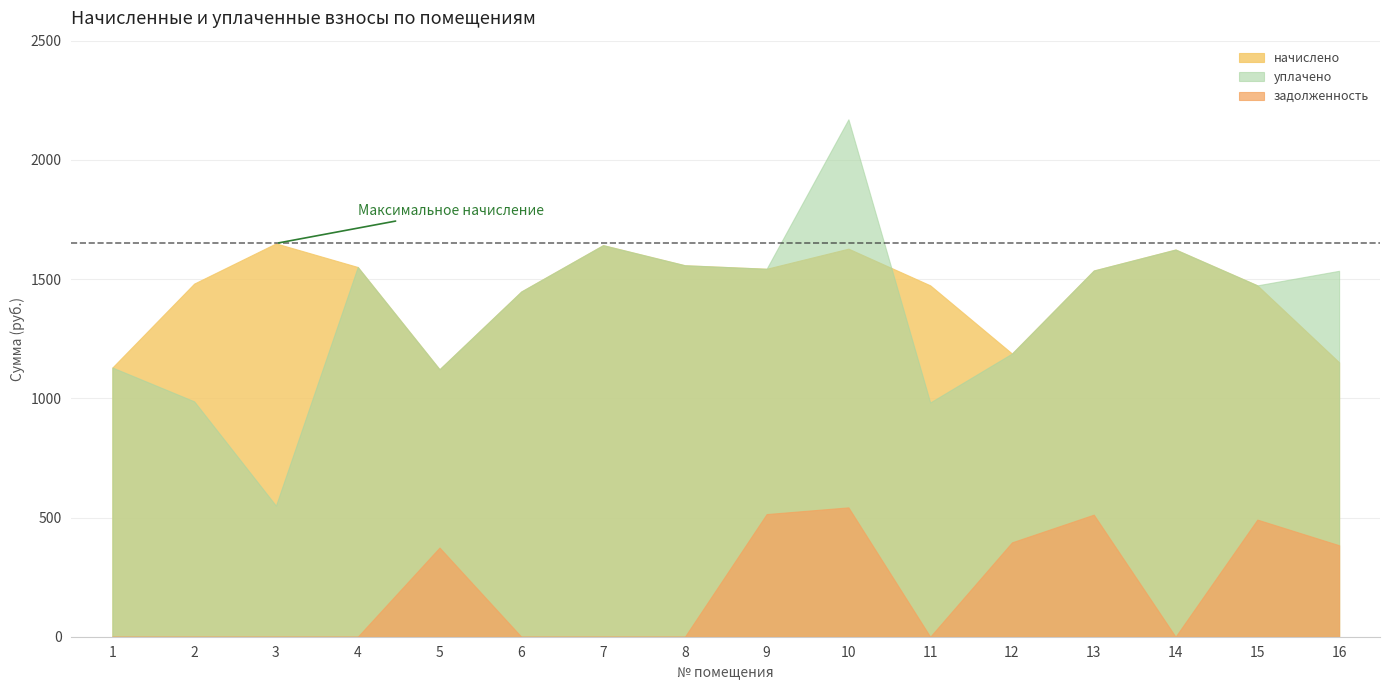

What are all the series names shown in the legend?

начислено, уплачено, задолженность